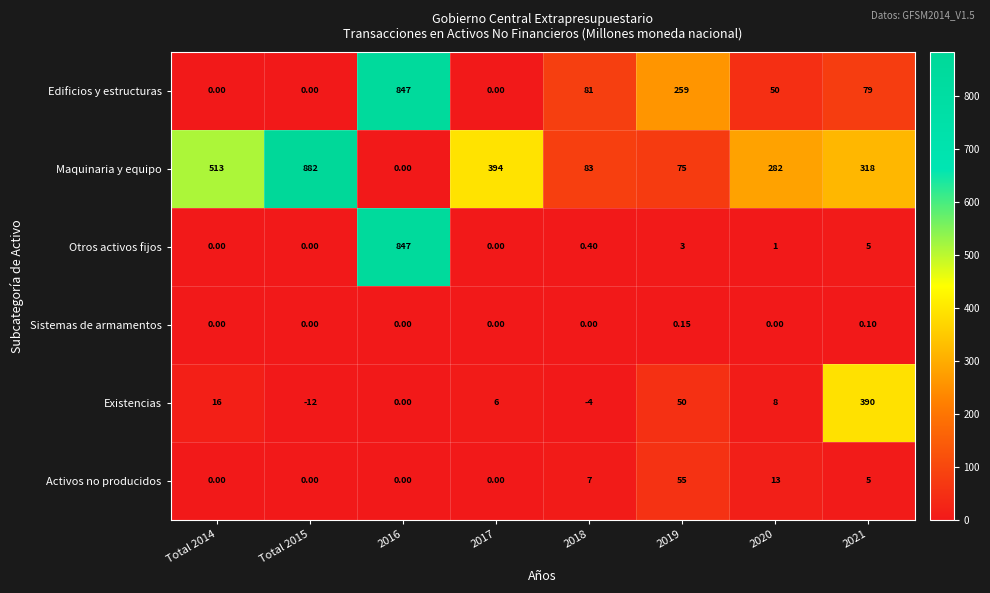

How many positive values does the Activos no producidos series have?

4